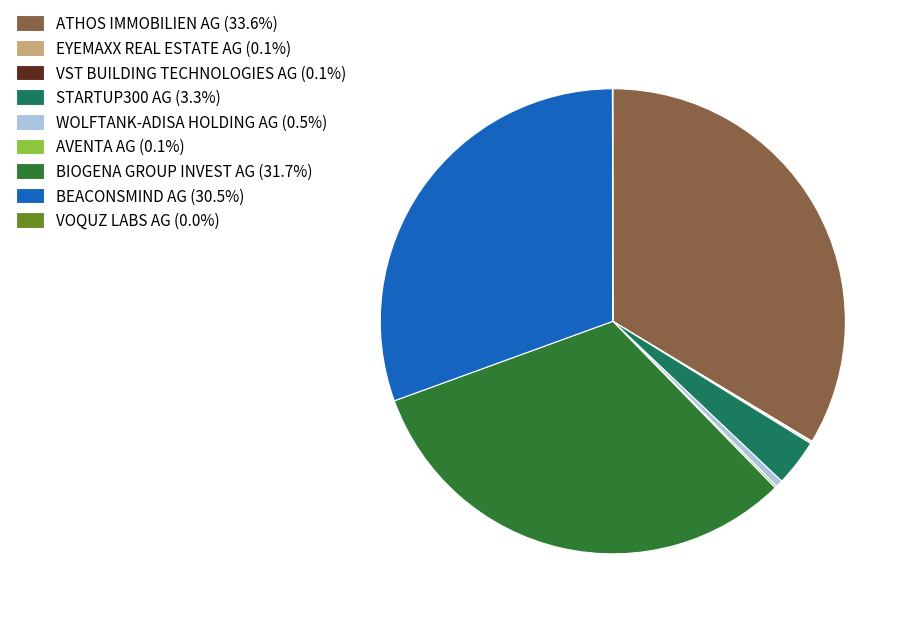

Is the sum of ATHOS IMMOBILIEN AG (33.6%) and BEACONSMIND AG (30.5%) greater than half?

Yes